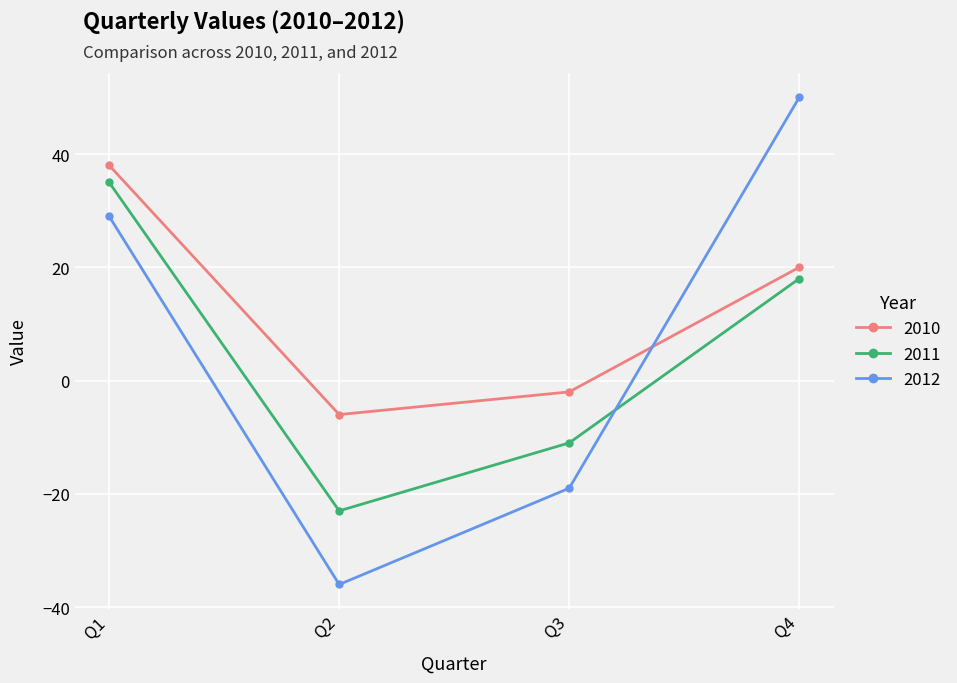

Is it true that 2010 equals 9 at Q1?

False